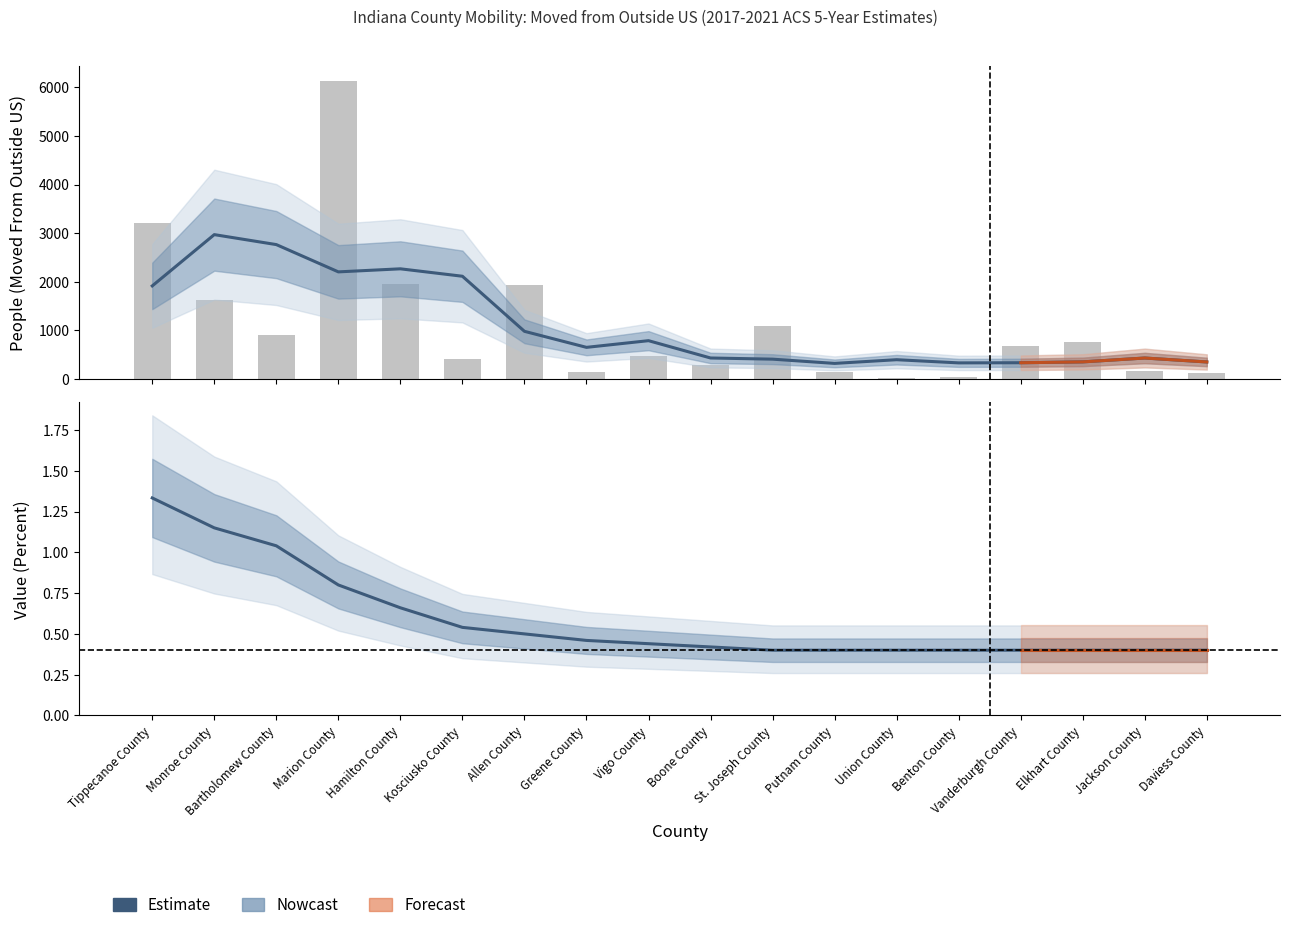

What is the value of the 16th bar from the left?

0.4